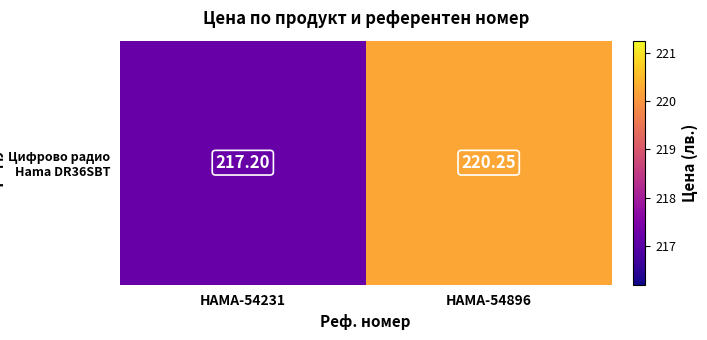

What value does the data have at HAMA-54896?

220.2